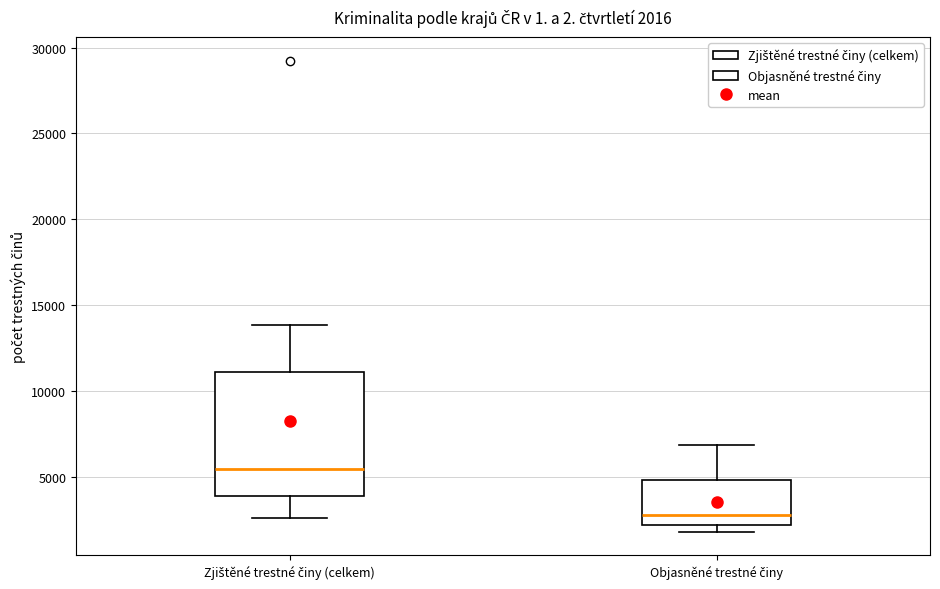

Which box's median line is the lowest?

Objasněné trestné činy